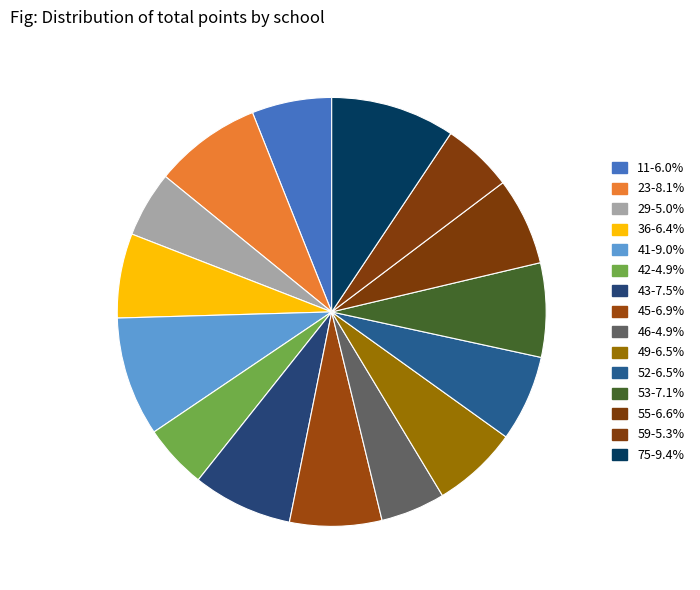

Does 41 represent more than half of the total?

No